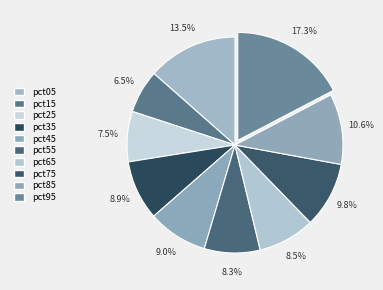

To the nearest percent, what is the difference between the largest and smallest slice percentages?

11%